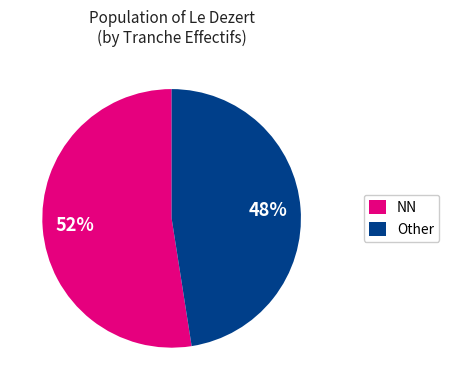

To the nearest percent, what is the combined percentage of NN and Other?

100%